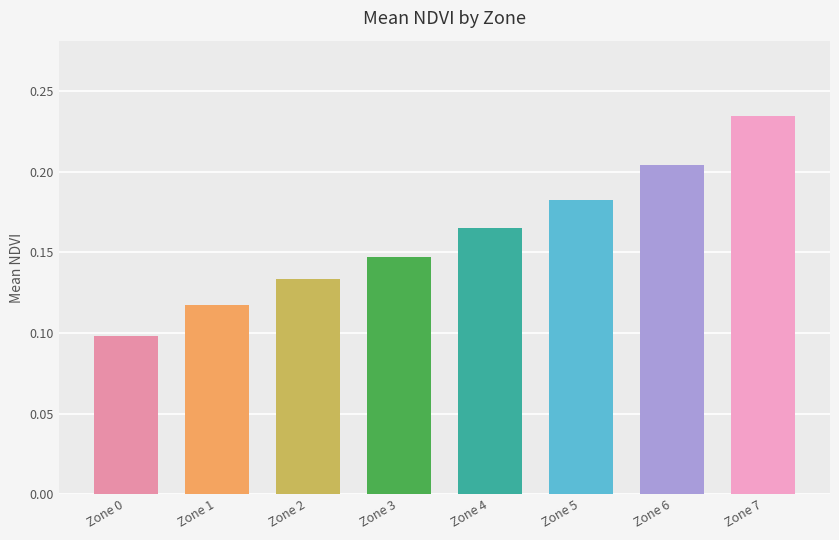

List the labels in order of value, smallest first.

Zone 0, Zone 1, Zone 2, Zone 3, Zone 4, Zone 5, Zone 6, Zone 7